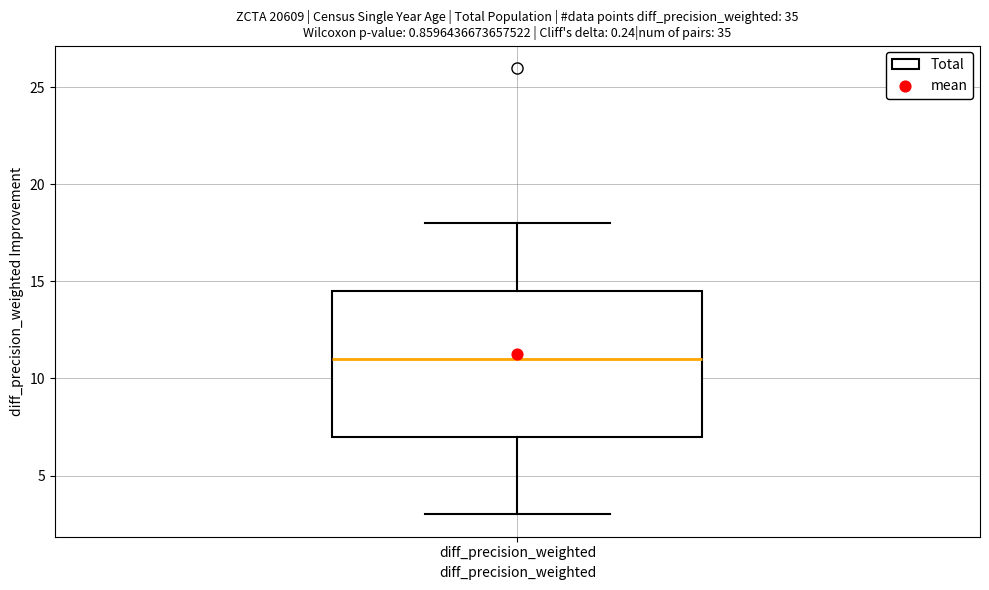

Where does the upper whisker of the box for diff_precision_weighted end on the y-axis? The values are not printed on the chart, so give them approximately, as read against the axis.

18.0